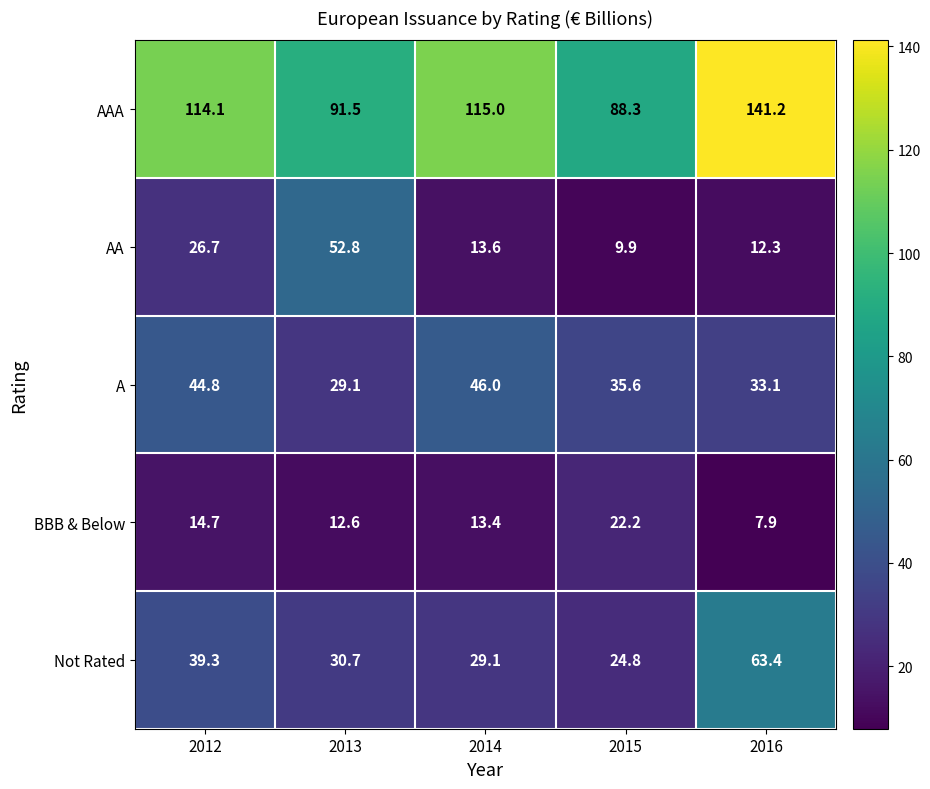

What is the greatest value displayed?

141.2